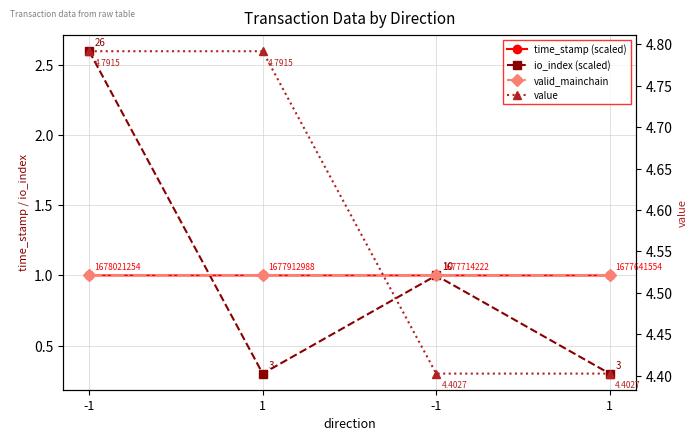

Reading left to right, extract all data points from this chart.

time_stamp (scaled): 1.0	1.0	1.0	1.0
io_index (scaled): 2.6	0.3	1.0	0.3
valid_mainchain: 1.0	1.0	1.0	1.0
value: 4.8	4.8	4.4	4.4